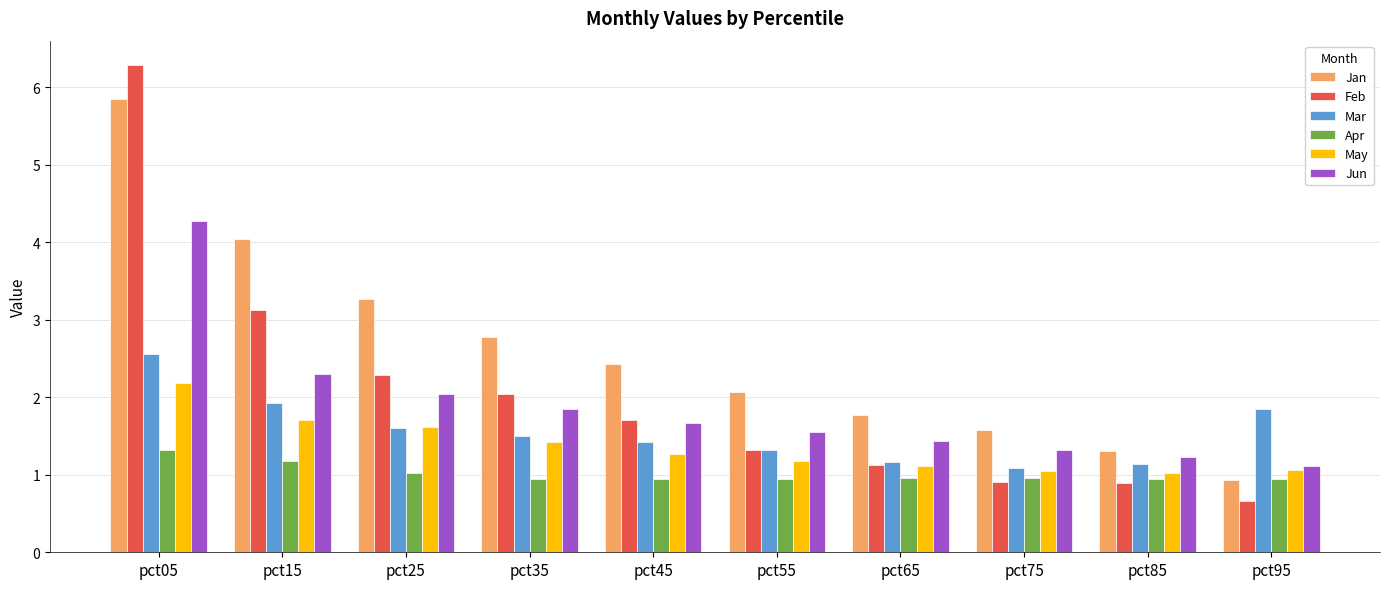

What is the smallest value displayed?

0.7